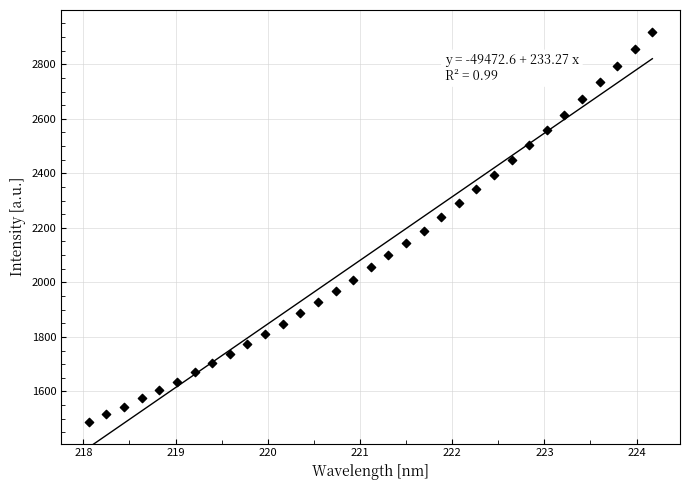

What is the range of Y values (max minus min)?

1430.3